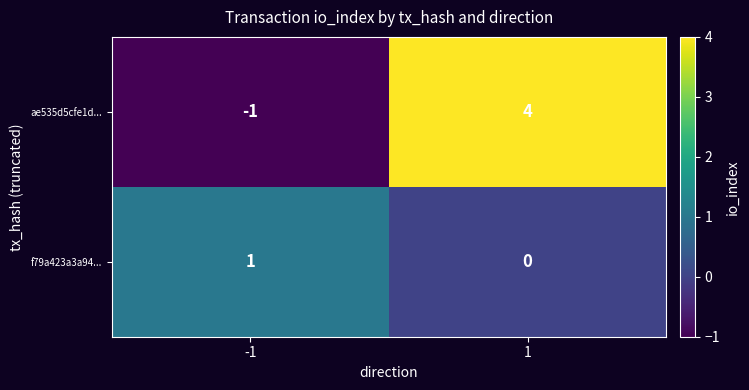

Rank the series by their average value, from highest to lowest.

ae535d5cfe1d..., f79a423a3a94...